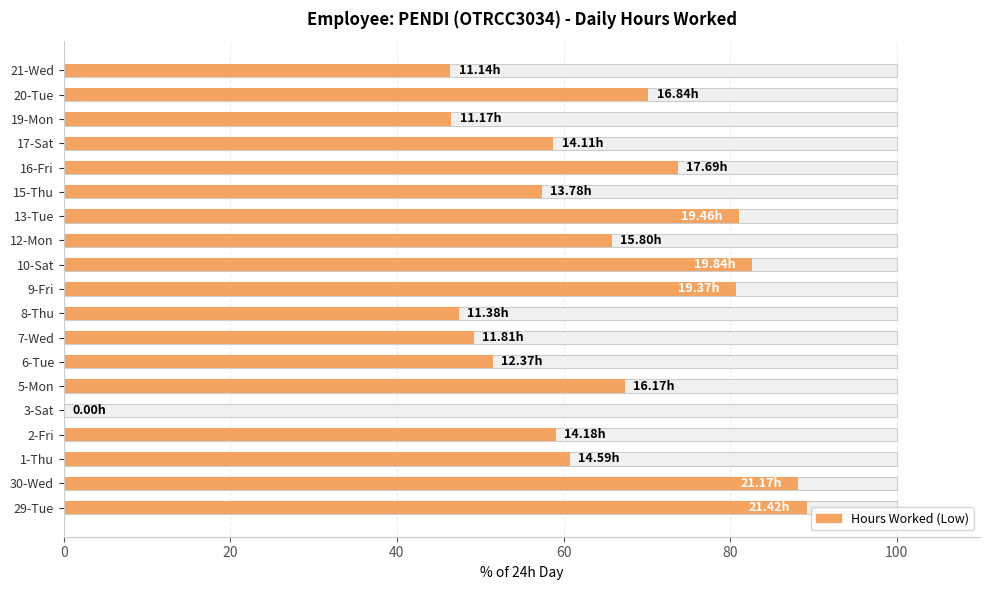

How many distinct data groups are displayed?

1